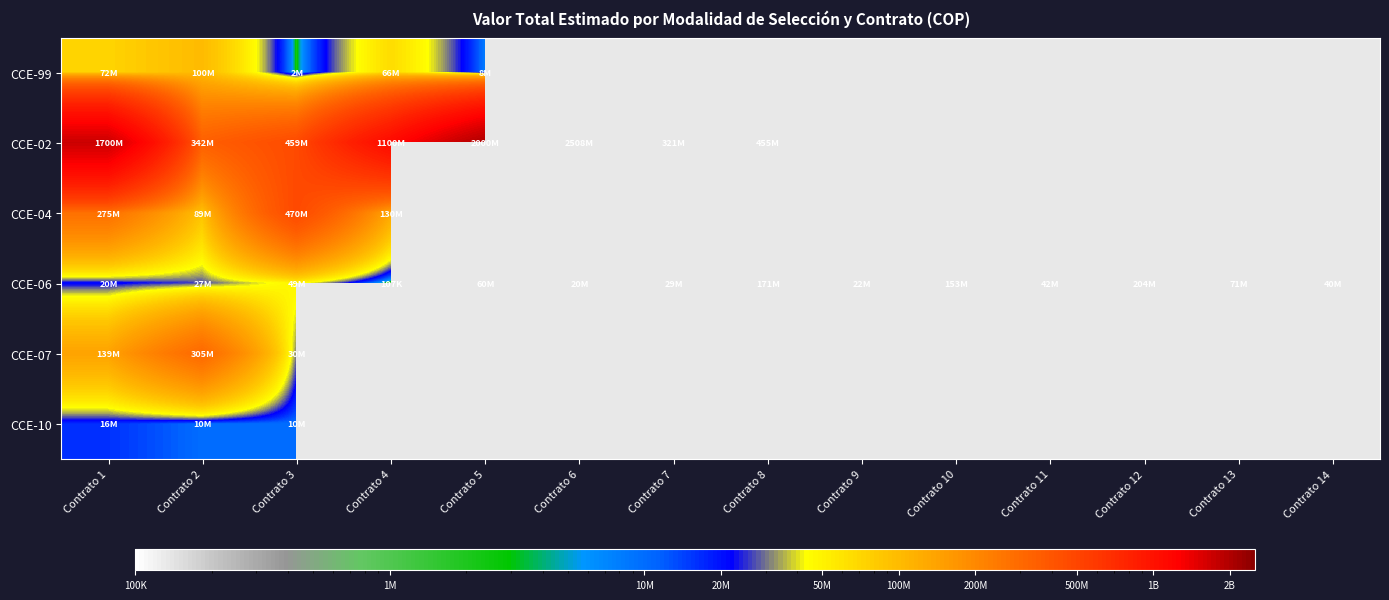

Between Contrato 2 and Contrato 12, which is larger?

Contrato 12